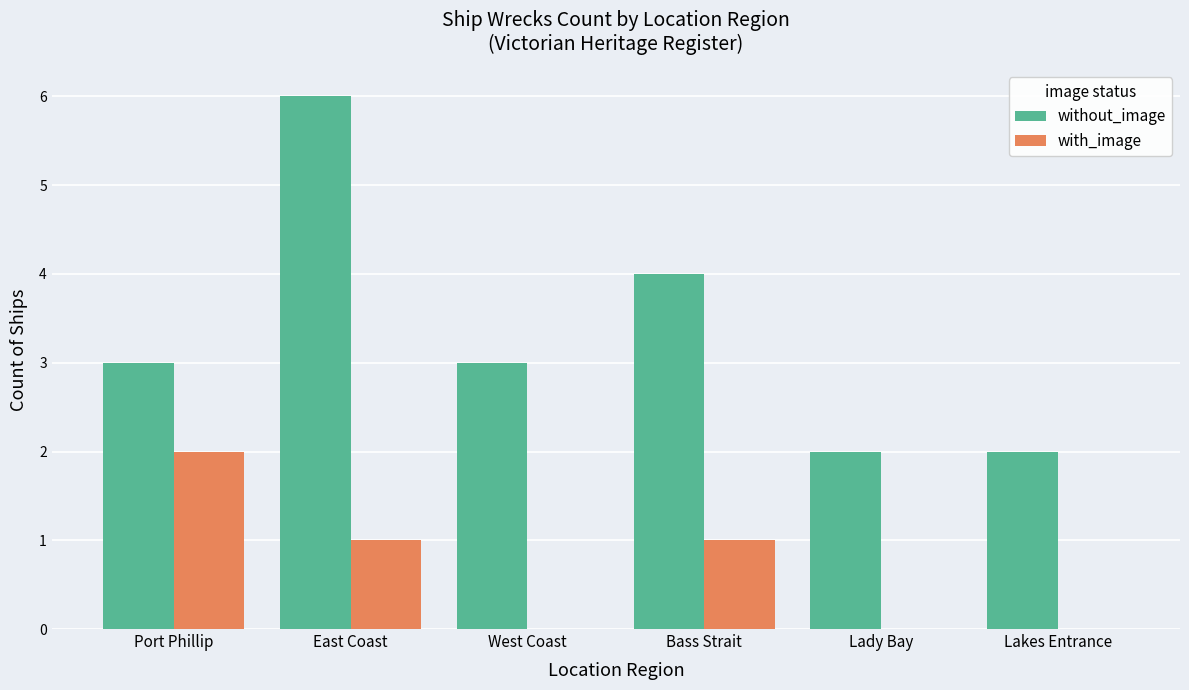

How many categories are shown in the chart?

6